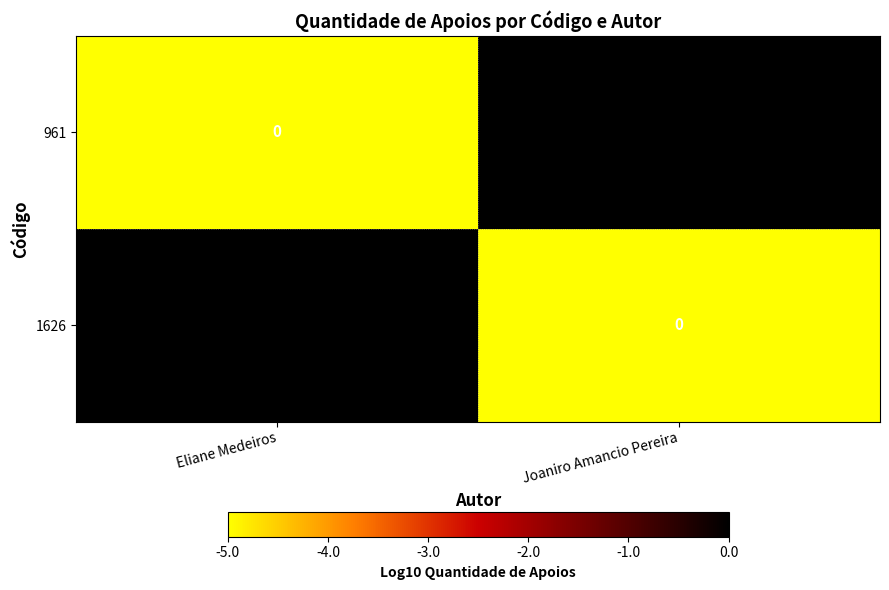

Count the number of categories in the chart.

2